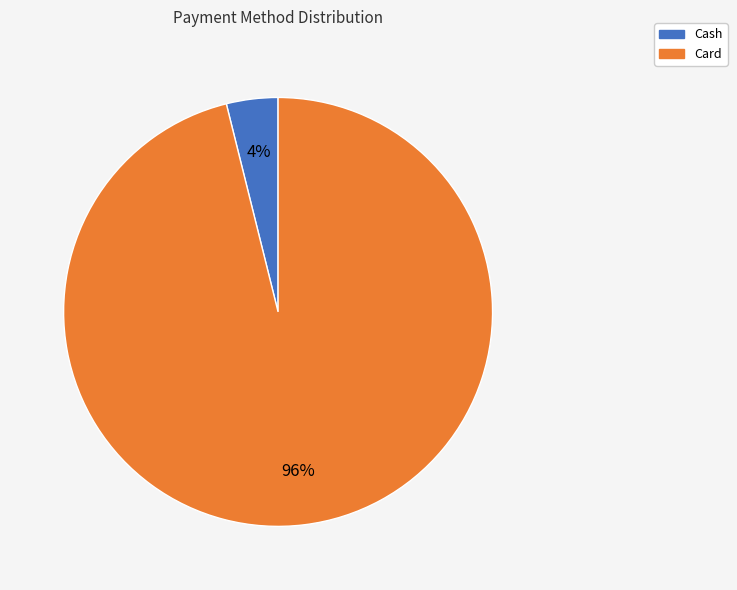

Which category accounts for the majority?

Card